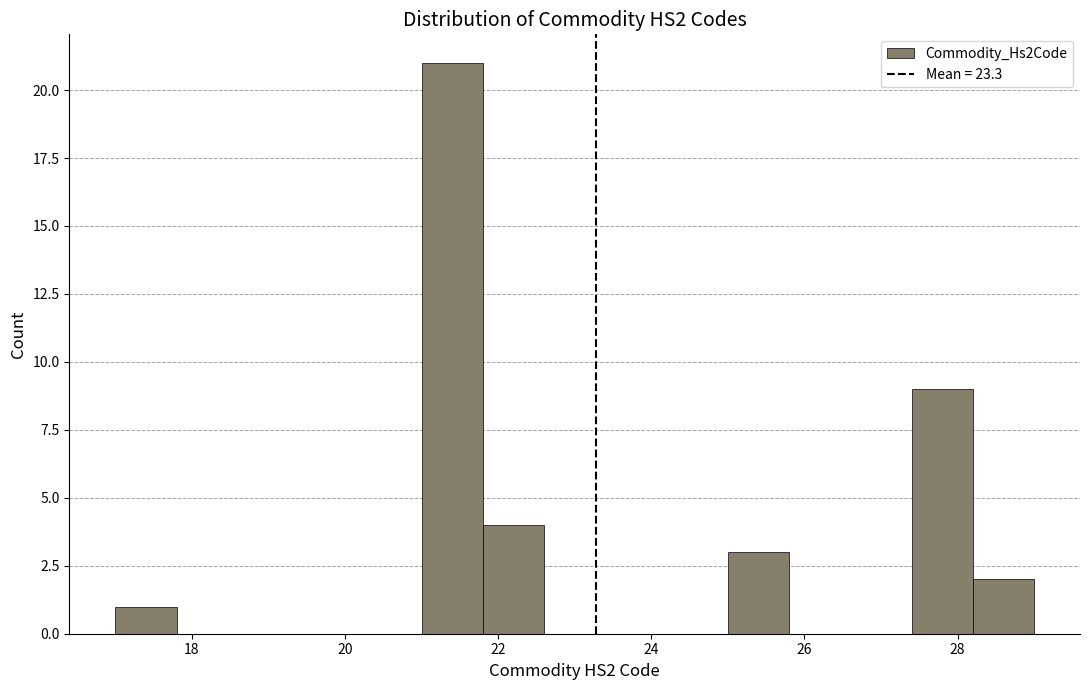

What is the height of the bar covering 28.2 to 29.0 on the x-axis? The values are not printed on the chart, so give them approximately, as read against the axis.

2